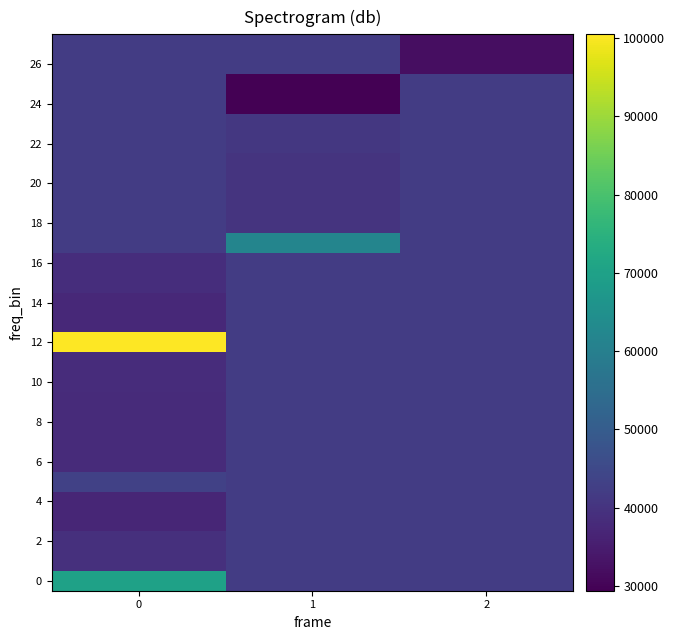

Between 0 and 1, which series saw the biggest shift?

12